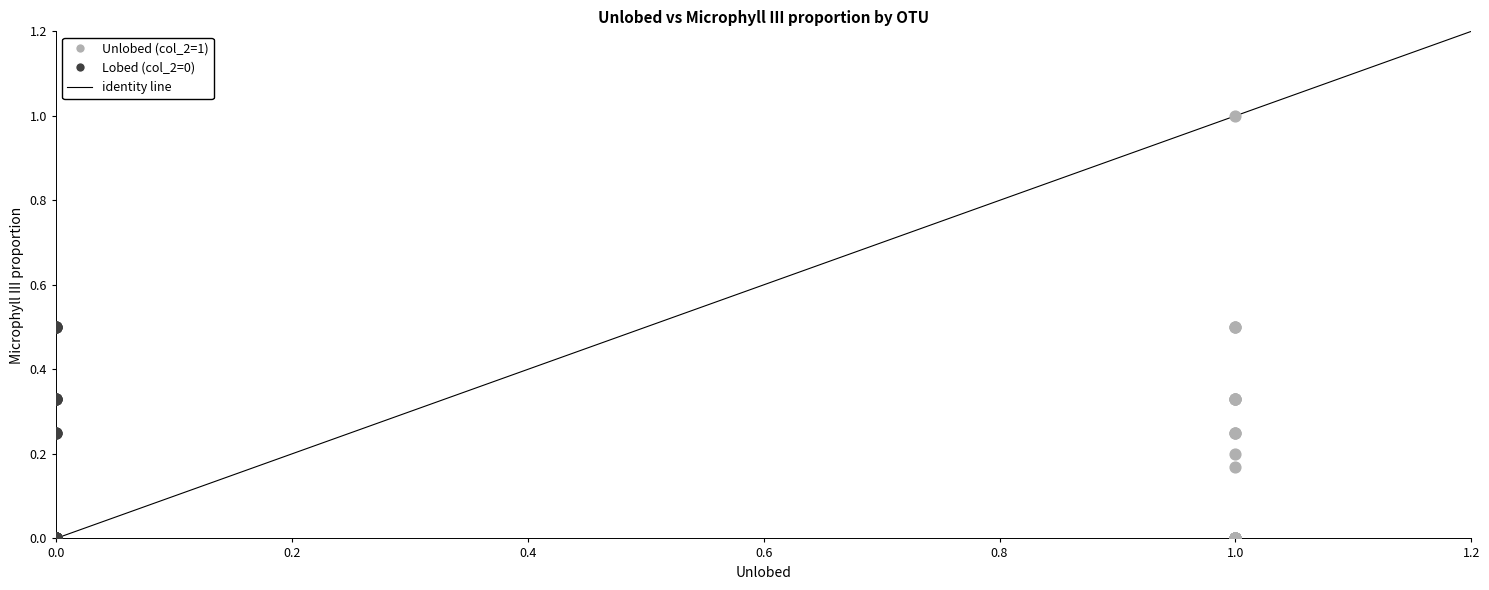

Which series has the largest Y range (max minus min)?

Unlobed (col_2=1)